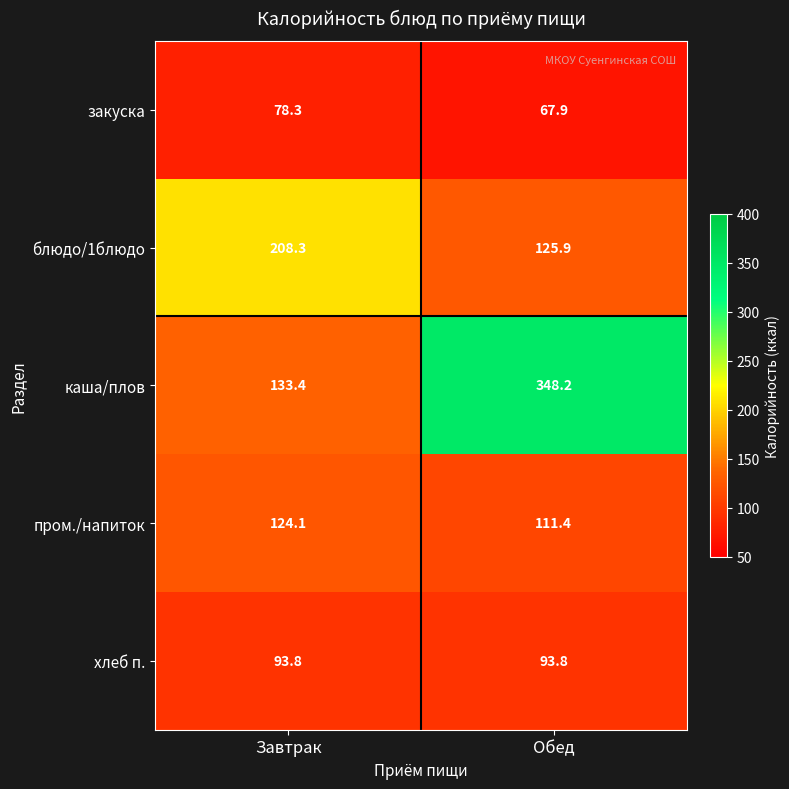

Reading left to right, transcribe all the data shown in this chart.

закуска: Завтрак=78.3	Обед=67.9
блюдо/1блюдо: Завтрак=208.3	Обед=125.9
каша/плов: Завтрак=133.4	Обед=348.2
пром./напиток: Завтрак=124.1	Обед=111.4
хлеб п.: Завтрак=93.8	Обед=93.8